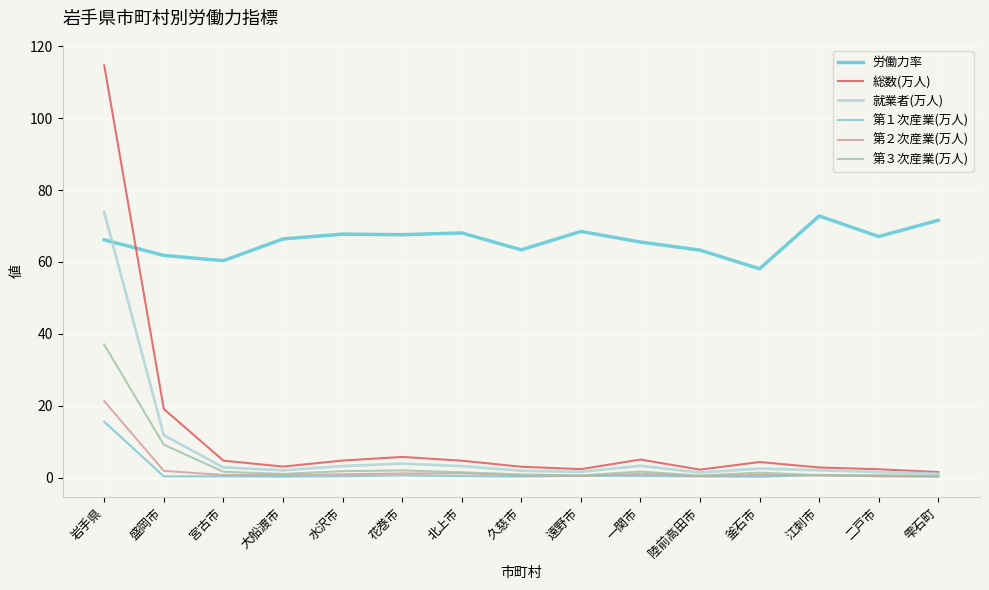

The value of 就業者(万人) at 二戸市 is 1.6. True or false?

True